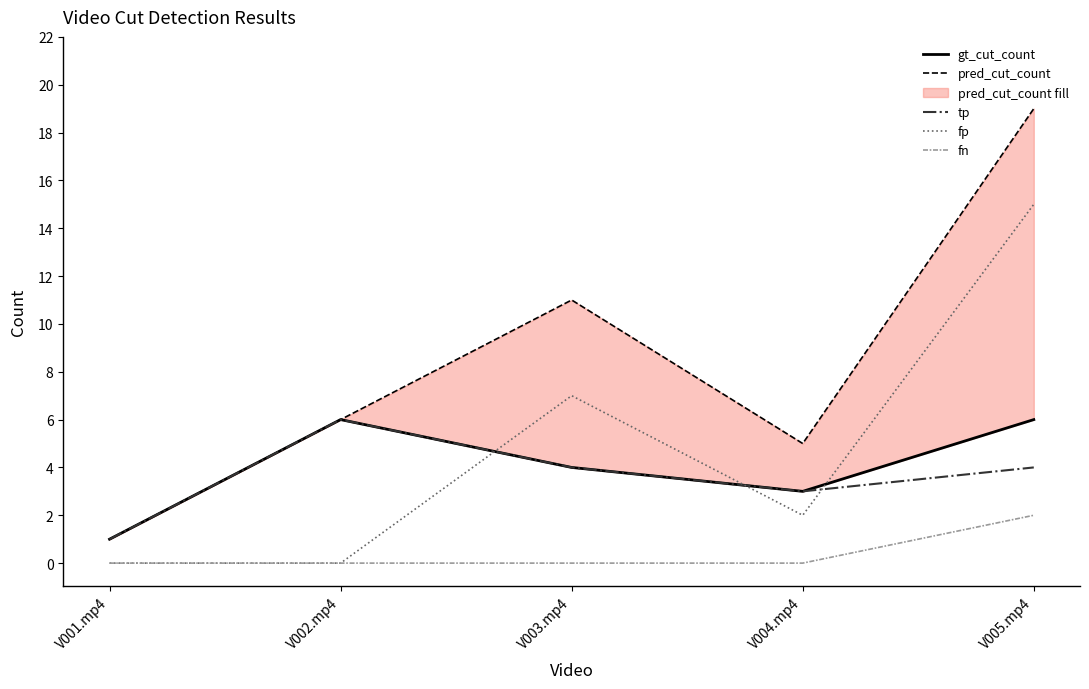

Reading left to right, transcribe all the data shown in this chart.

gt_cut_count: 1	6	4	3	6
pred_cut_count: 1	6	11	5	19
tp: 1	6	4	3	4
fp: 0	0	7	2	15
fn: 0	0	0	0	2